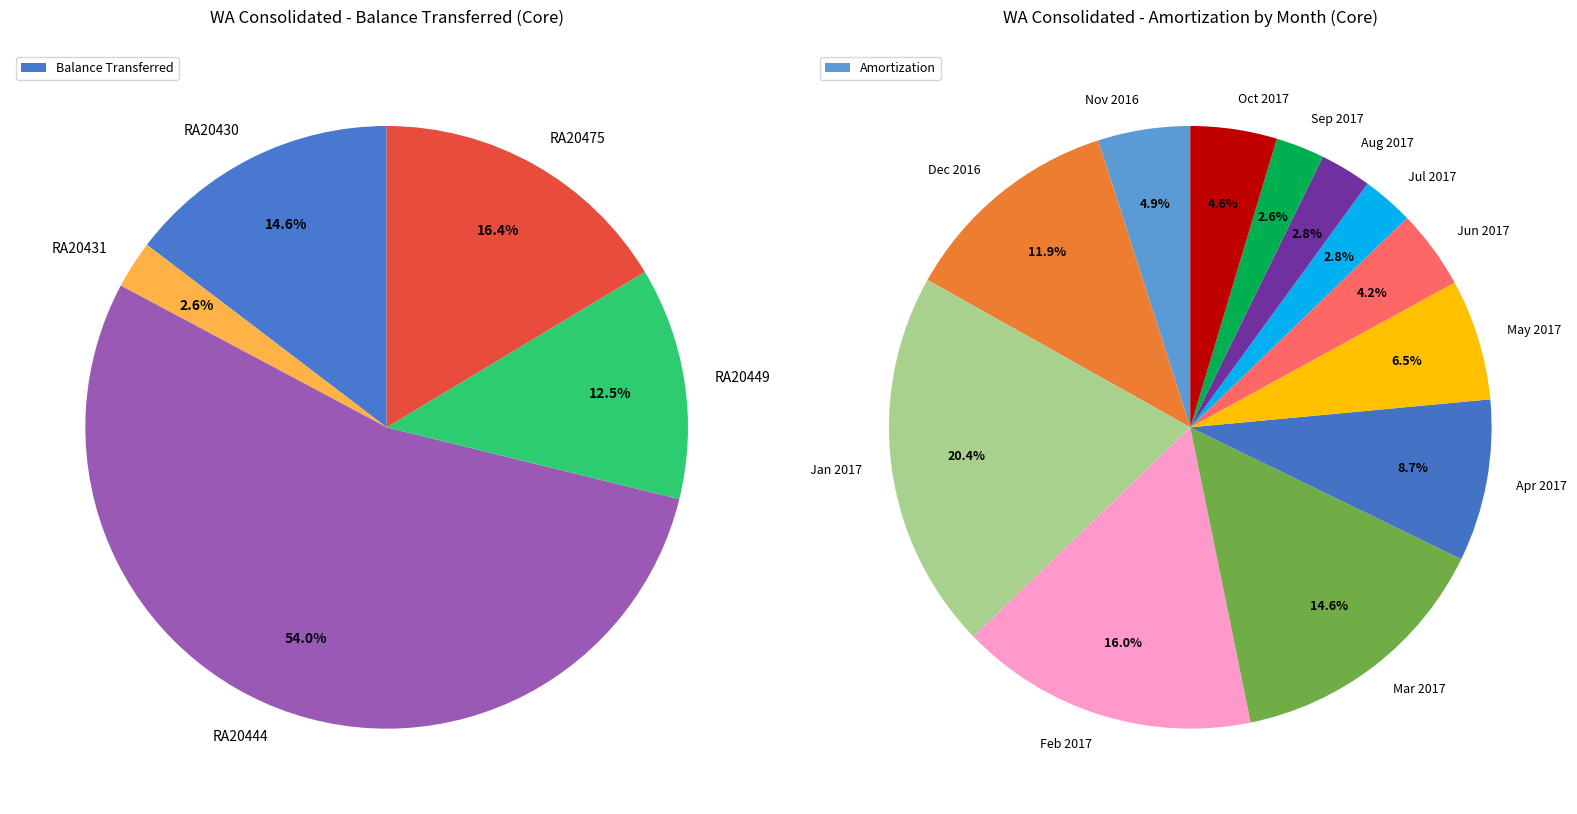

To the nearest percent, what portion does Balance transferred from RA20430 represent?

15%